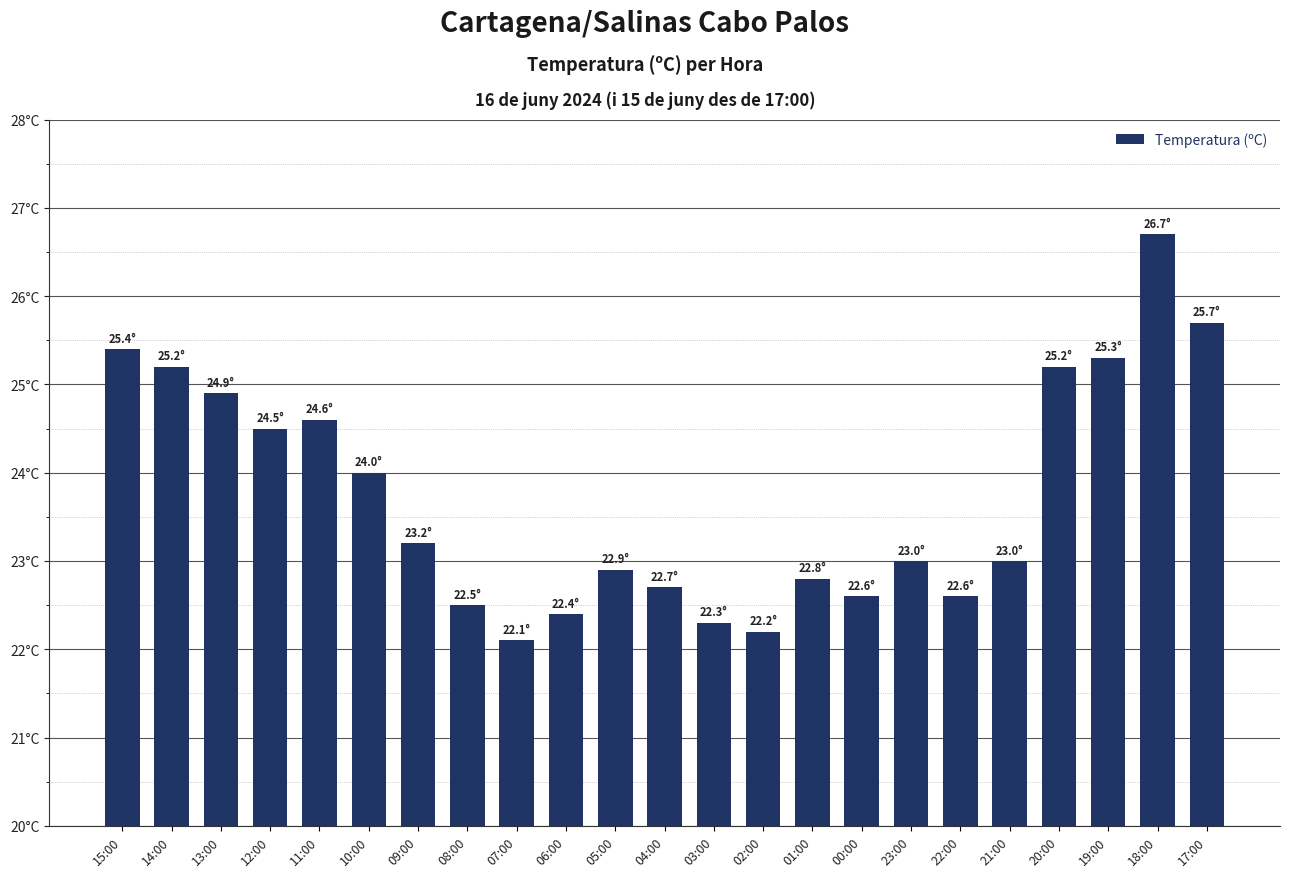

The chart shows a value of 25.4 at 15:00. True or false?

True